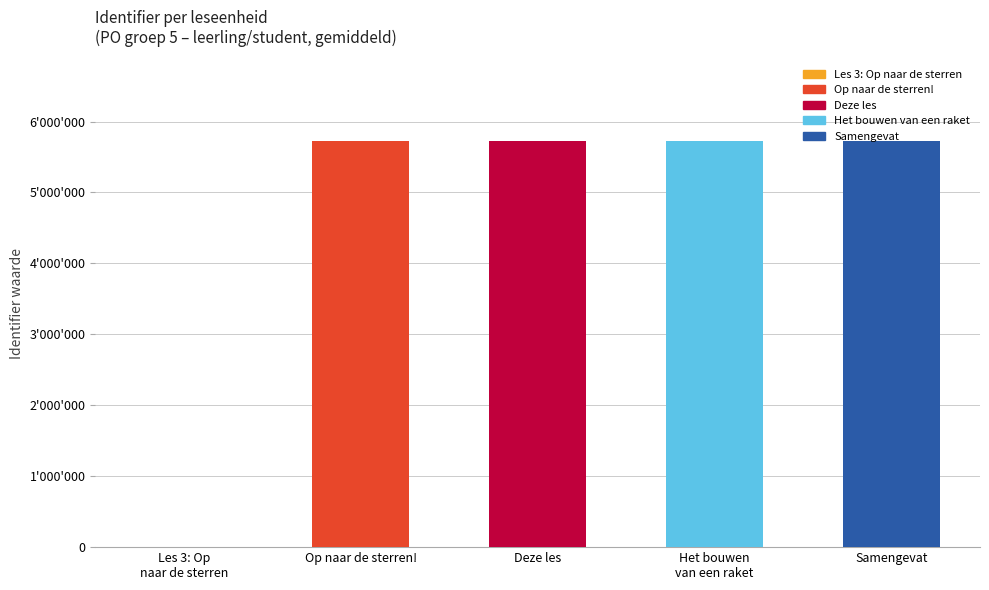

What is the change in value from Deze les to Het bouwen
van een raket?

+2